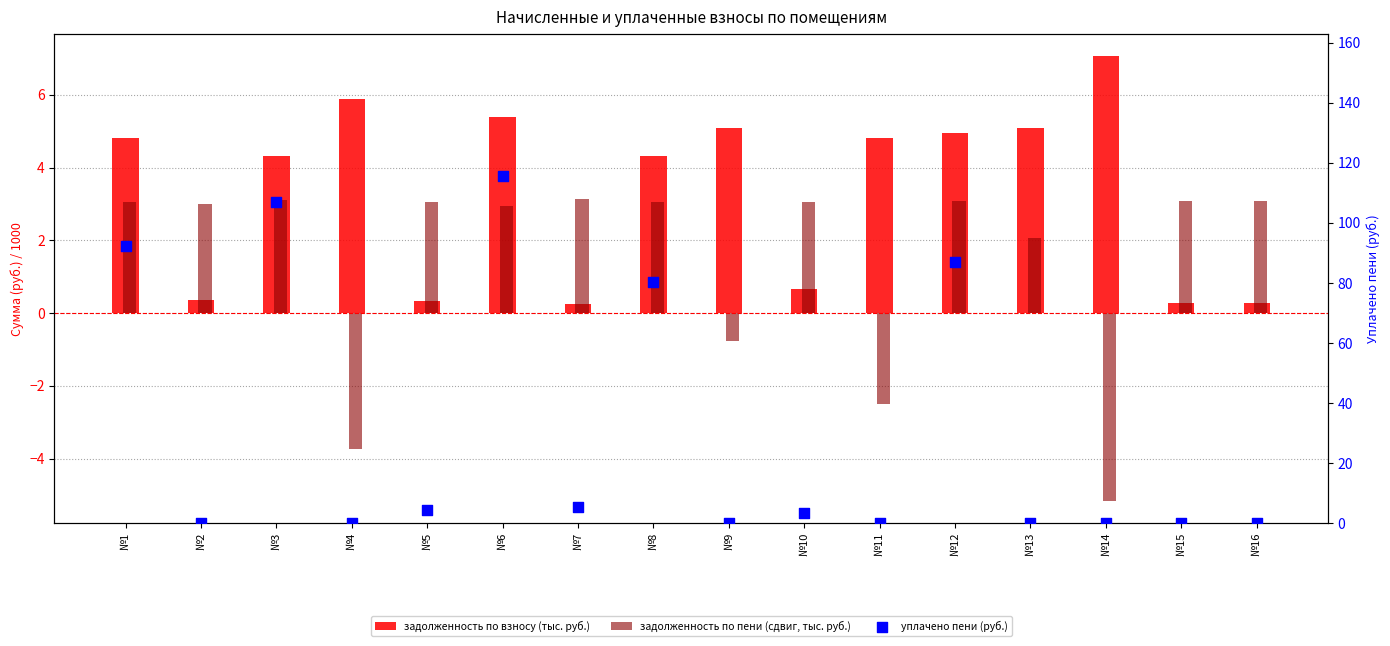

Which series has the widest spread of Y values?

уплачено пени (руб.)